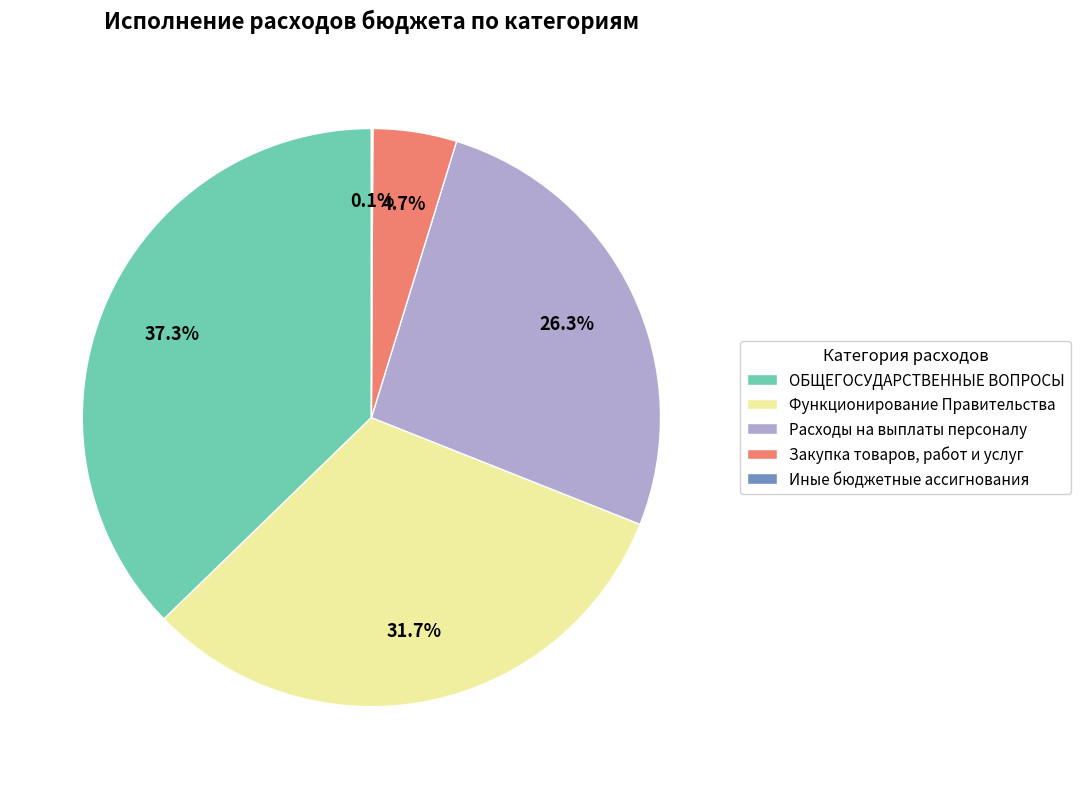

Which has a higher value, Закупка товаров, работ и услуг or ОБЩЕГОСУДАРСТВЕННЫЕ ВОПРОСЫ?

ОБЩЕГОСУДАРСТВЕННЫЕ ВОПРОСЫ